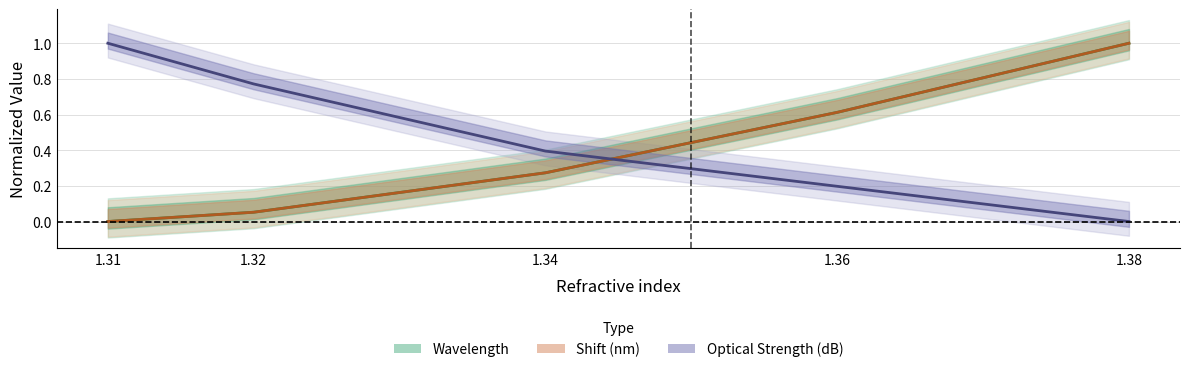

The value of Optical Strength (dB) at 1.38 is -0.5. True or false?

False